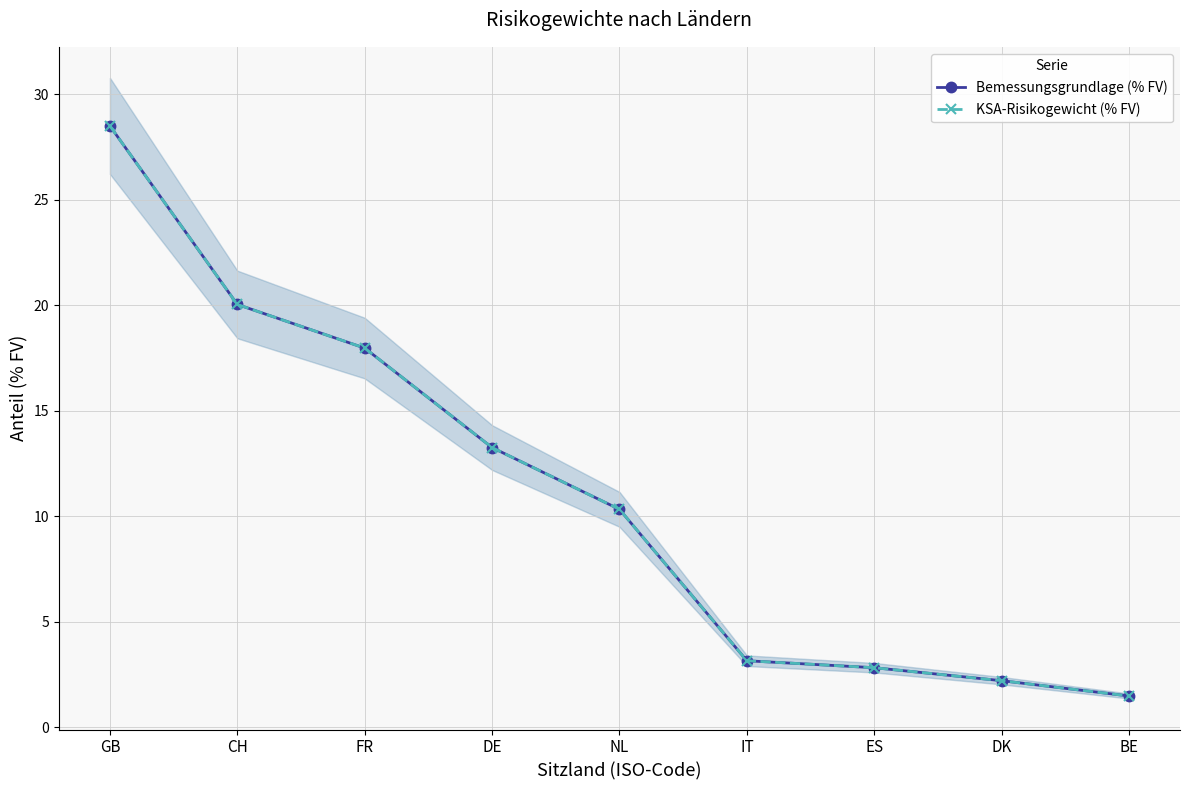

What are all the series names shown in the legend?

Bemessungsgrundlage (% FV), KSA-Risikogewicht (% FV)